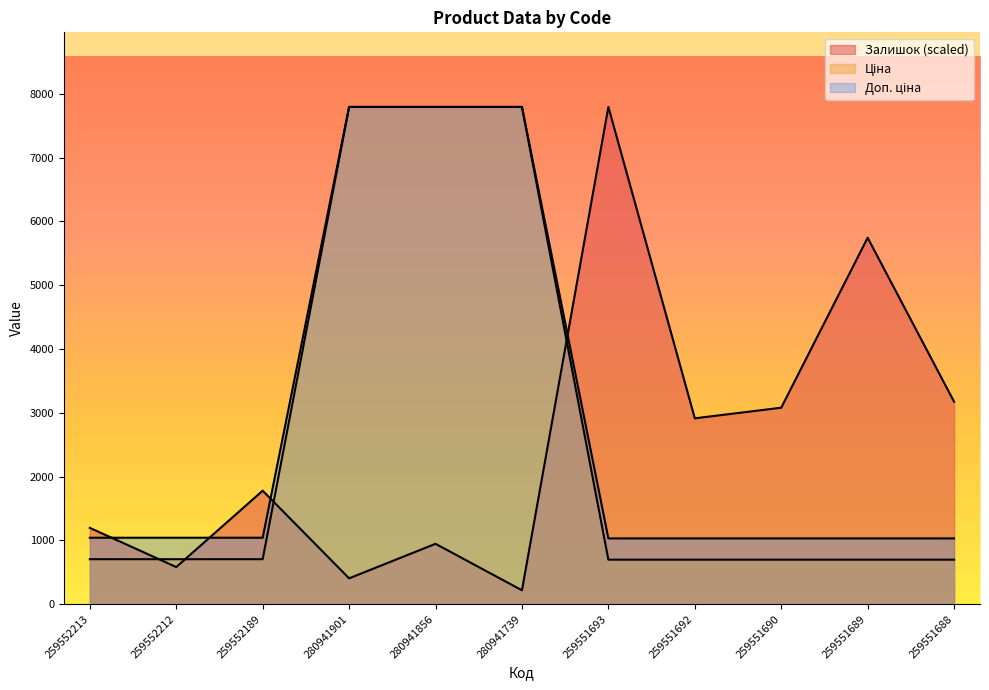

What is the total value across all series at 259551693?

9522.6